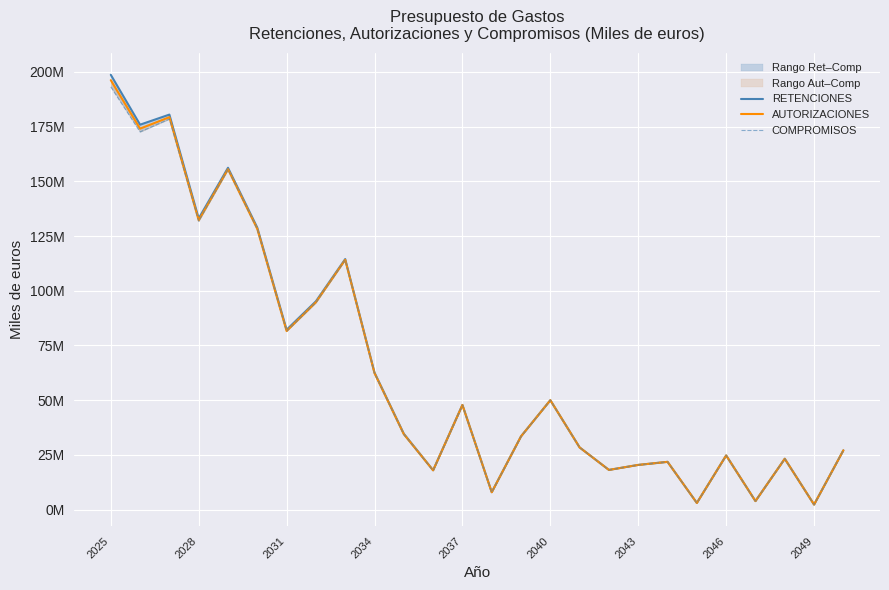

How many data points in COMPROMISOS are above 34324703?

12